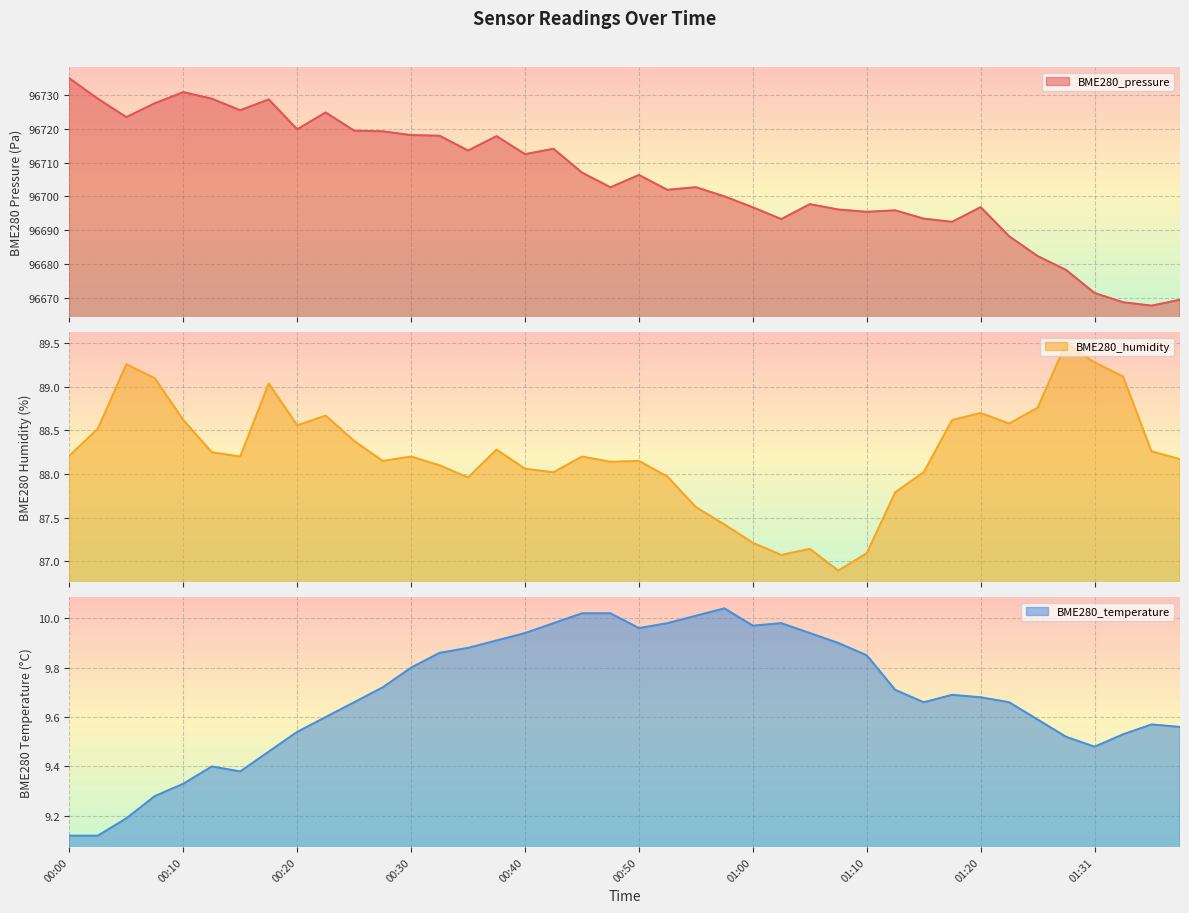

Reading left to right, extract all data points from this chart.

BME280_pressure: 96735.1	96729.0	96723.6	96727.7	96731.0	96729.0	96725.6	96728.8	96719.9	96724.9	96719.5	96719.3	96718.2	96718.0	96713.6	96717.9	96712.6	96714.2	96707.1	96702.7	96706.4	96702.0	96702.8	96700.0	96696.8	96693.3	96697.7	96696.1	96695.4	96695.9	96693.4	96692.5	96696.8	96688.2	96682.3	96678.2	96671.3	96668.6	96667.6	96669.3
BME280_humidity: 88.2	88.5	89.3	89.1	88.6	88.2	88.2	89.0	88.6	88.7	88.4	88.2	88.2	88.1	88.0	88.3	88.1	88.0	88.2	88.1	88.2	88.0	87.6	87.4	87.2	87.1	87.1	86.9	87.1	87.8	88.0	88.6	88.7	88.6	88.8	89.5	89.3	89.1	88.3	88.2
BME280_temperature: 9.1	9.1	9.2	9.3	9.3	9.4	9.4	9.5	9.5	9.6	9.7	9.7	9.8	9.9	9.9	9.9	9.9	10.0	10.0	10.0	10.0	10.0	10.0	10.0	10.0	10.0	9.9	9.9	9.8	9.7	9.7	9.7	9.7	9.7	9.6	9.5	9.5	9.5	9.6	9.6